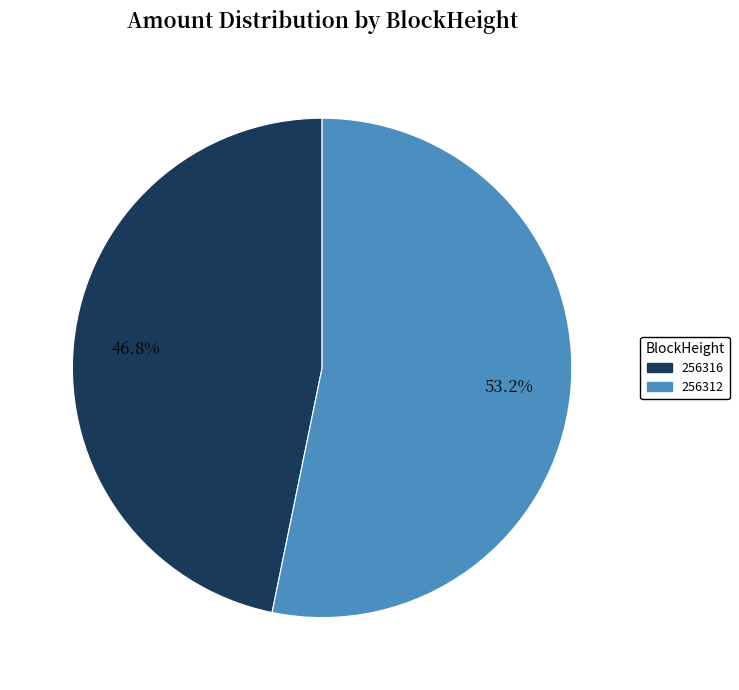

Rank the categories by value from lowest to highest.

256316, 256312